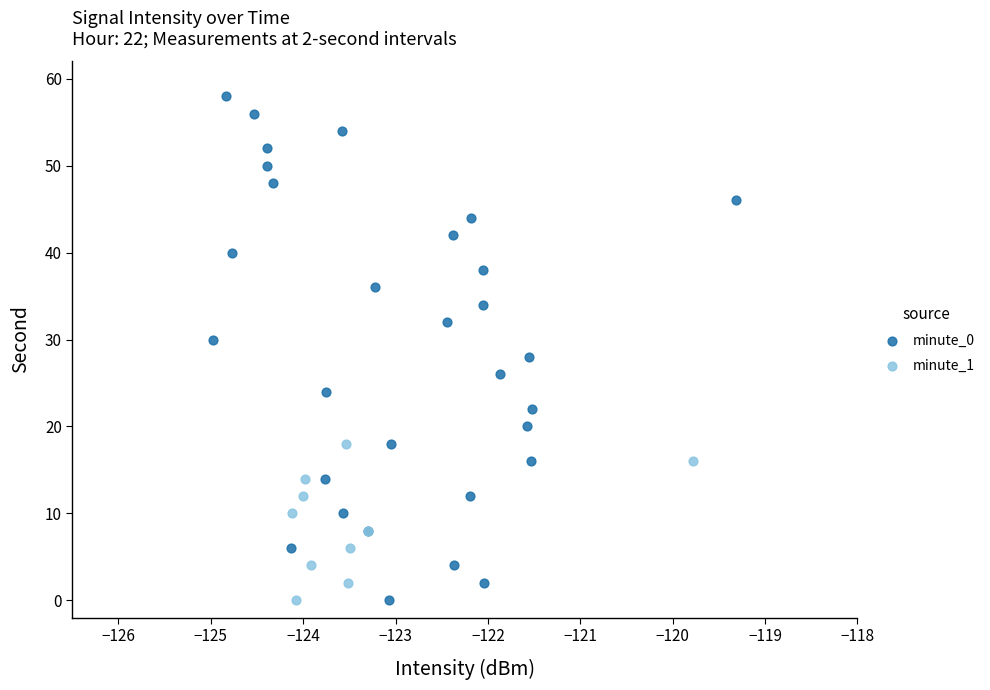

Which series has the widest spread of Y values?

minute_0